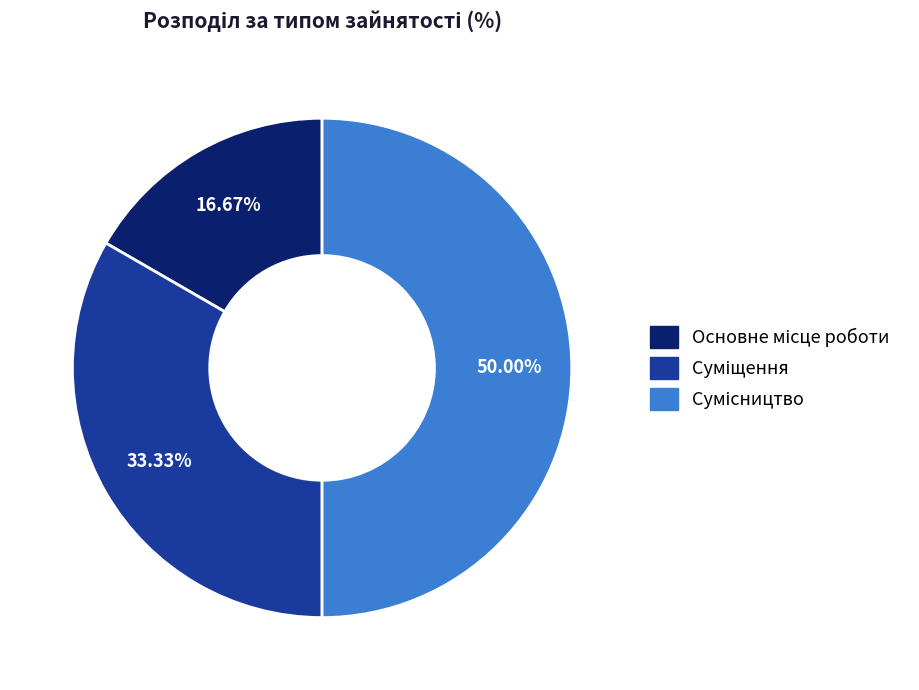

How many slices are in this pie chart?

3